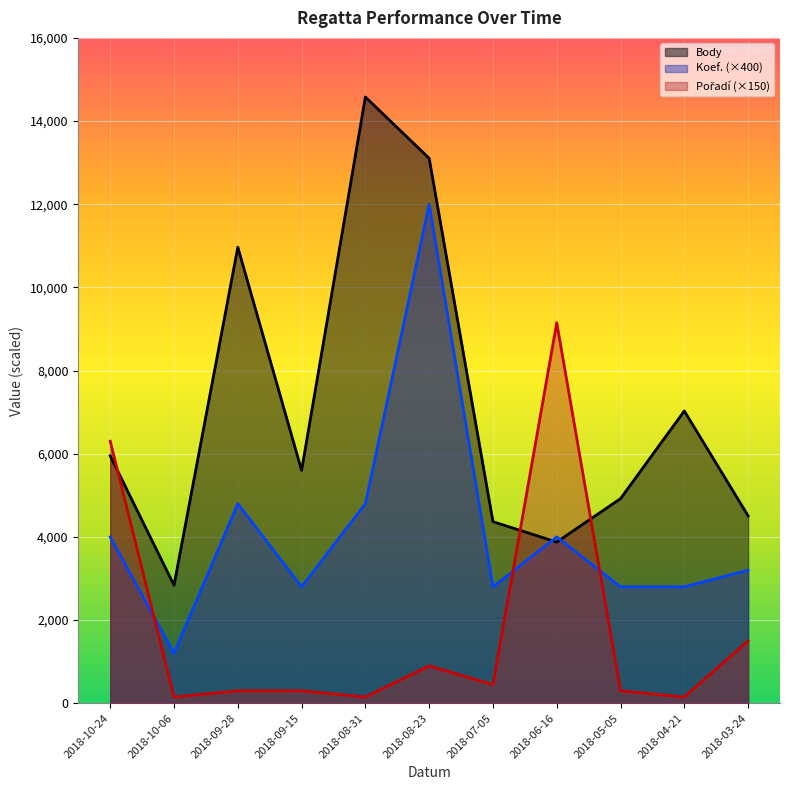

True or false: Koef. and Pořadí cross at least once.

True